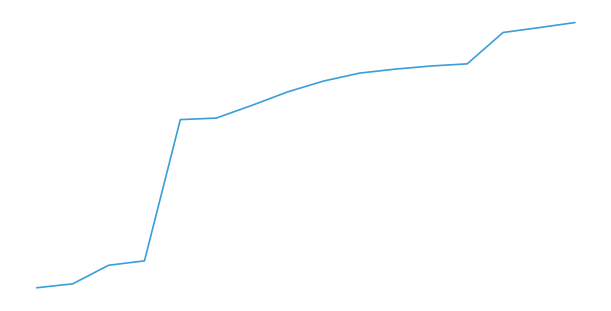

Is this an area chart (filled region under the line)?

No